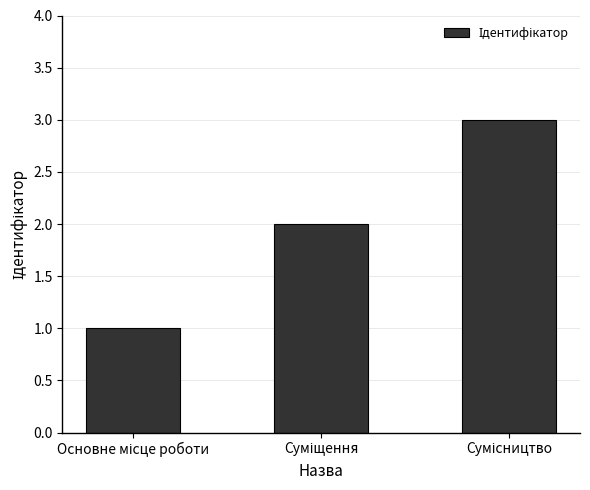

What is the greatest value displayed?

3